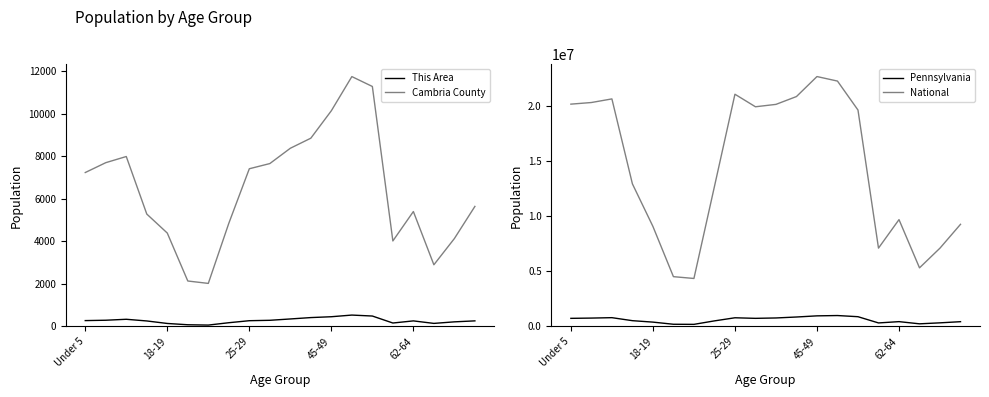

What is the difference between the highest and lowest values at 5?

4519053